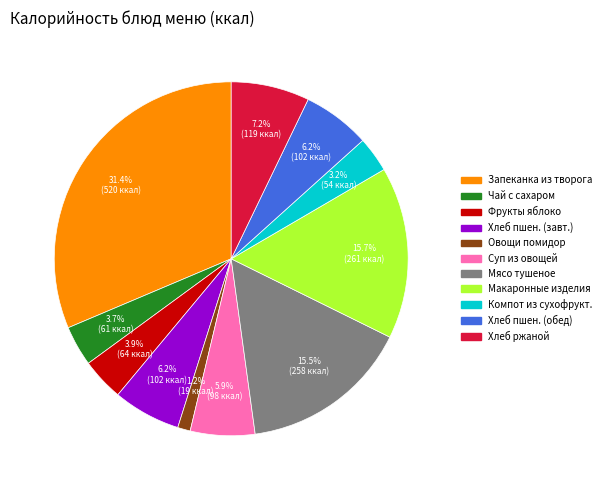

Does any single category account for the majority?

No